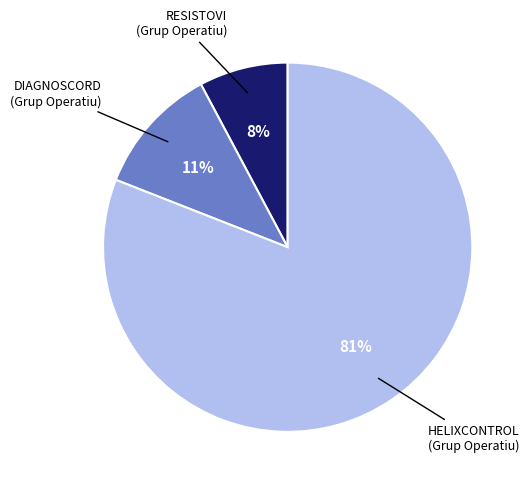

The DIAGNOSCORD slice represents 11% of the pie. True or false?

True